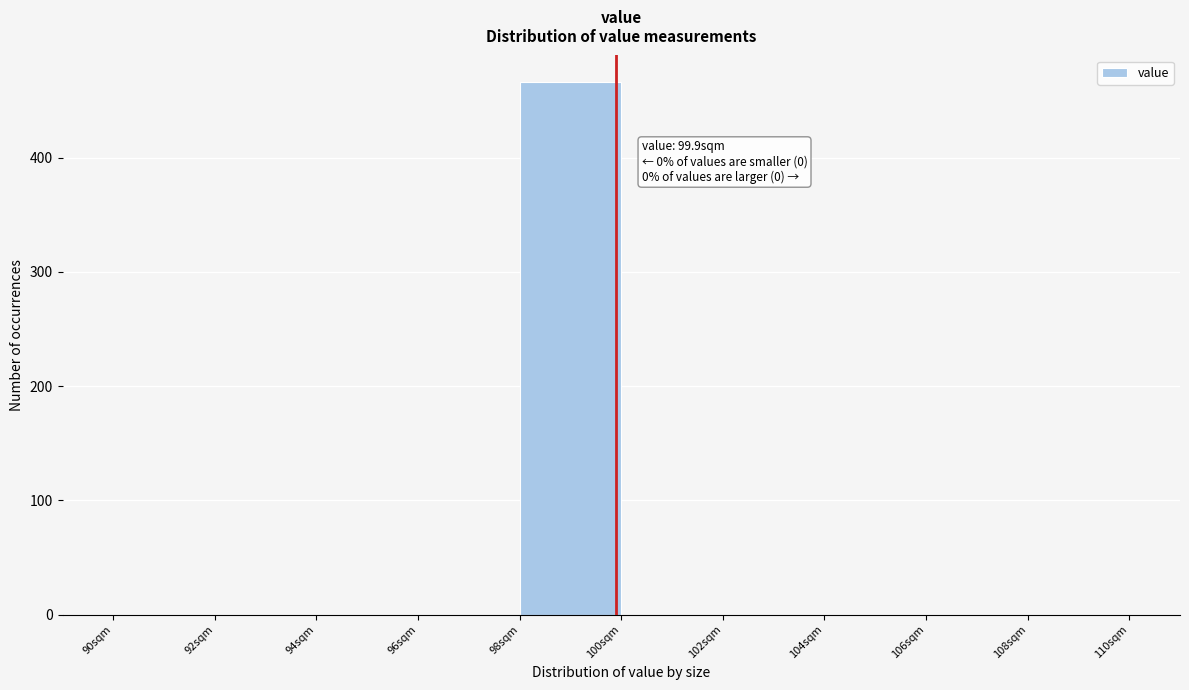

Over which range of the x-axis is the bar tallest?

98 to 100